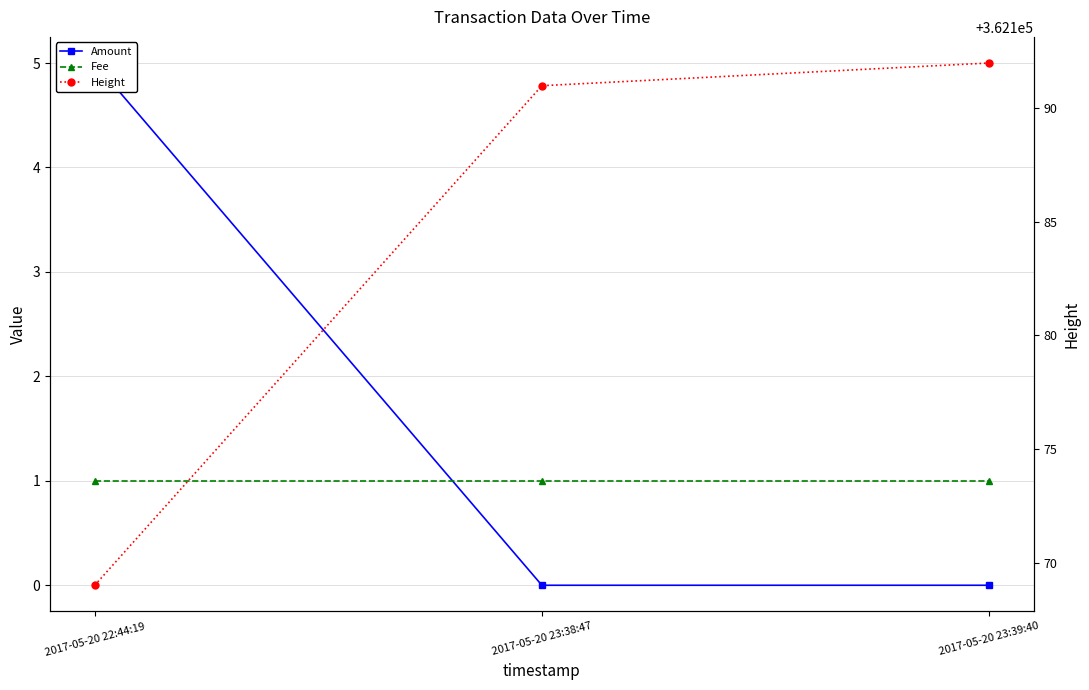

Rank the series by their maximum value, from highest to lowest.

Height, Amount, Fee